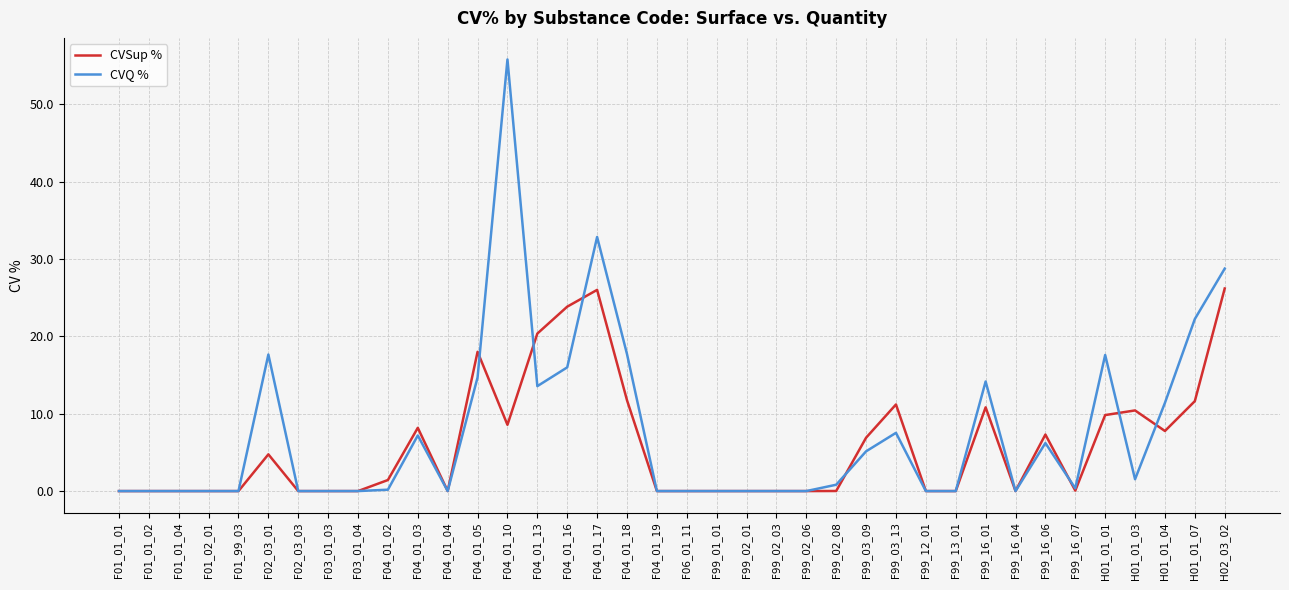

The CVSup % series shows 0.0 at F03_01_03. True or false?

True